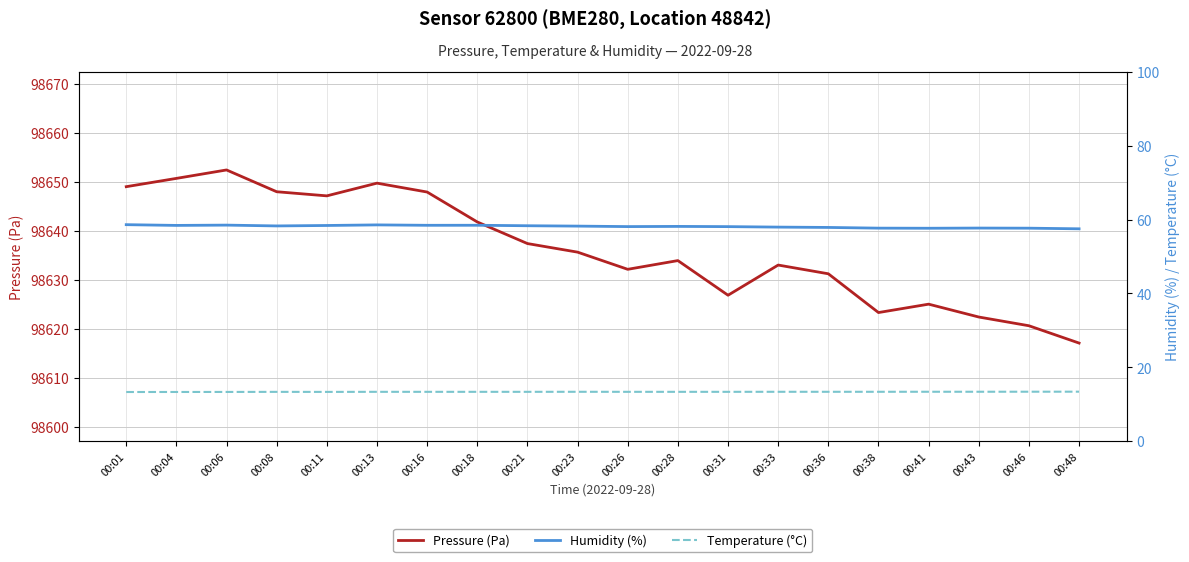

Is this an area chart (filled region under the line)?

No